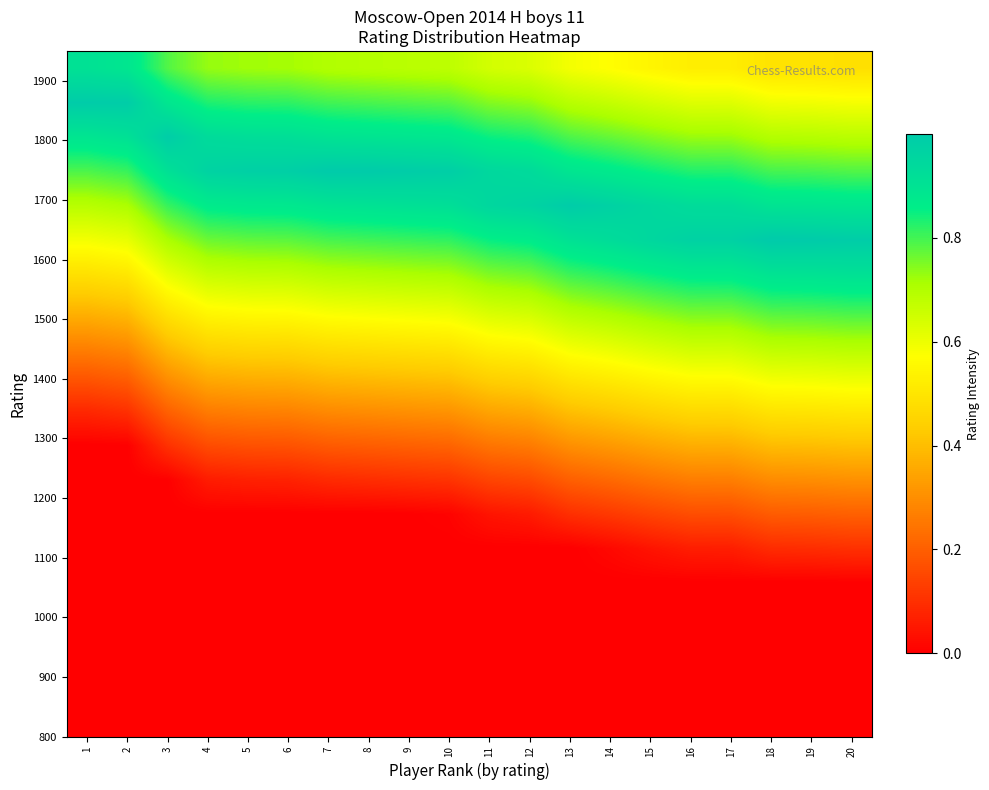

At which category does the chart reach its minimum across all series?

1